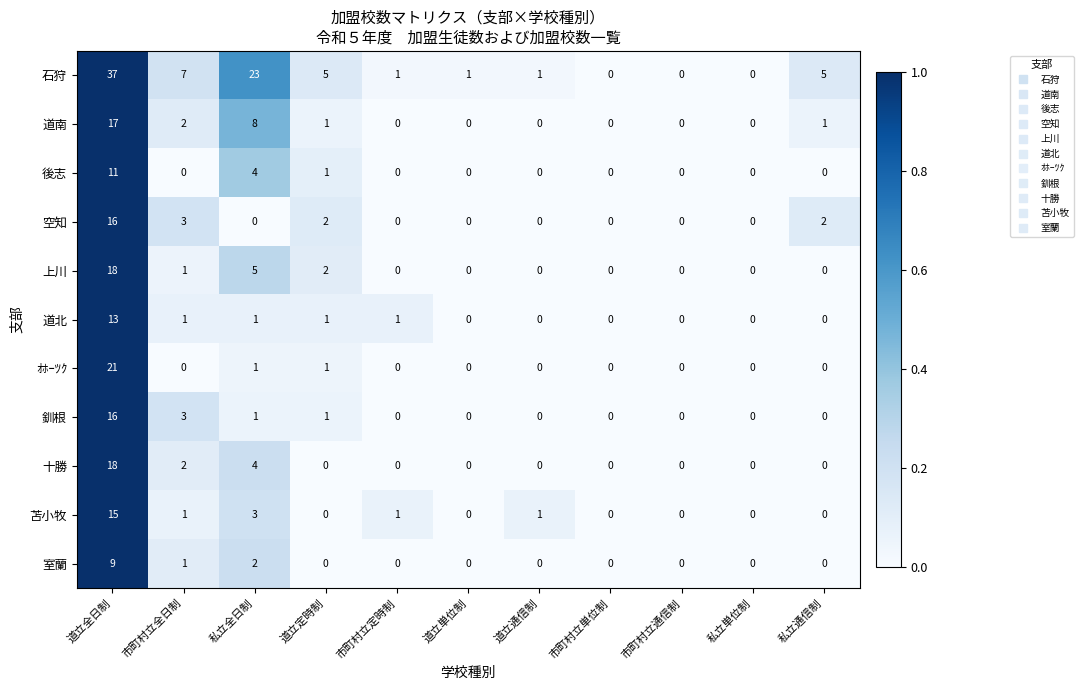

Which series has the largest total across all categories?

石狩